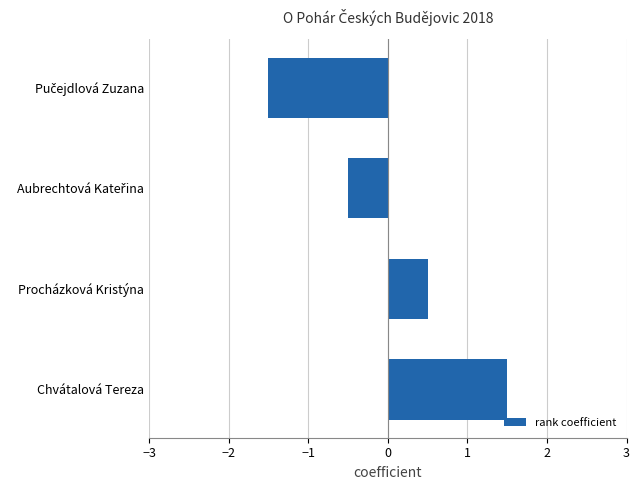

What is the difference between the maximum and minimum values?

3.0